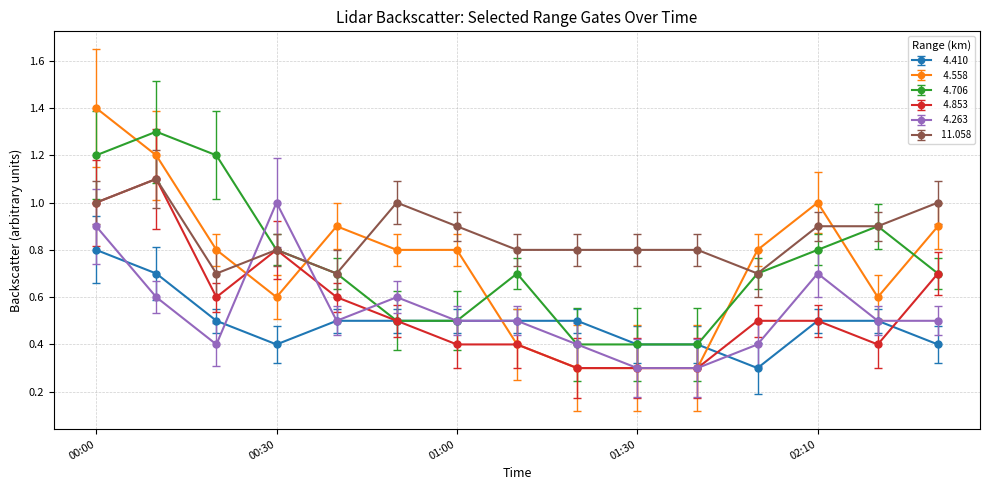

What is the smallest value displayed?

0.3